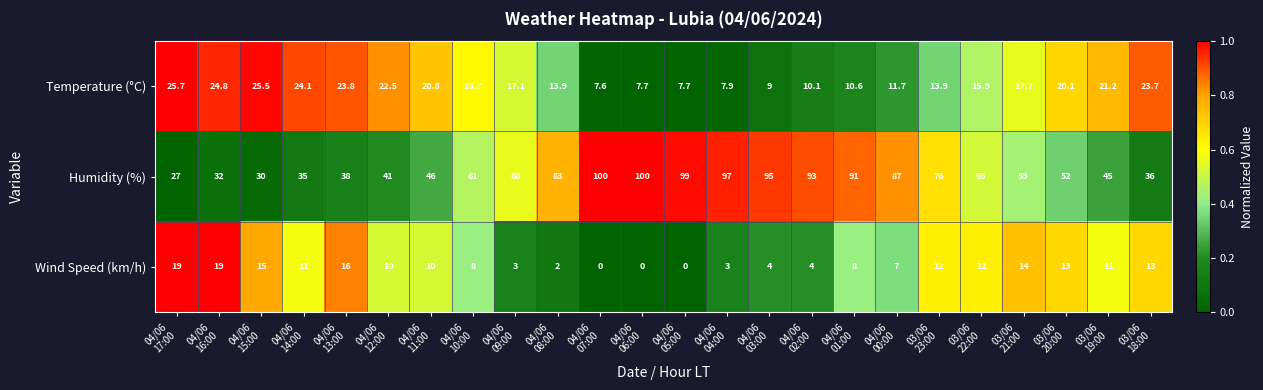

What is the highest value of the Temperature (°C) series?

25.7